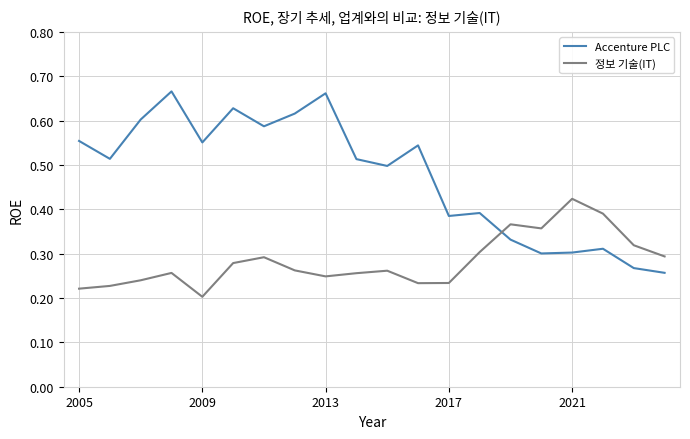

What are all the series names shown in the legend?

Accenture PLC, 정보 기술(IT)